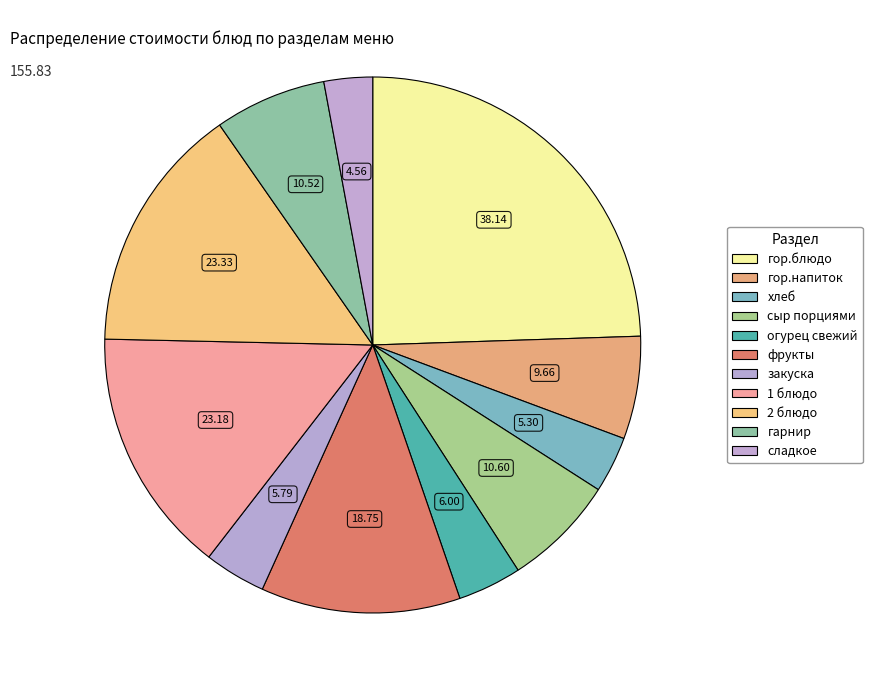

Which slice is the largest?

гор.блюдо